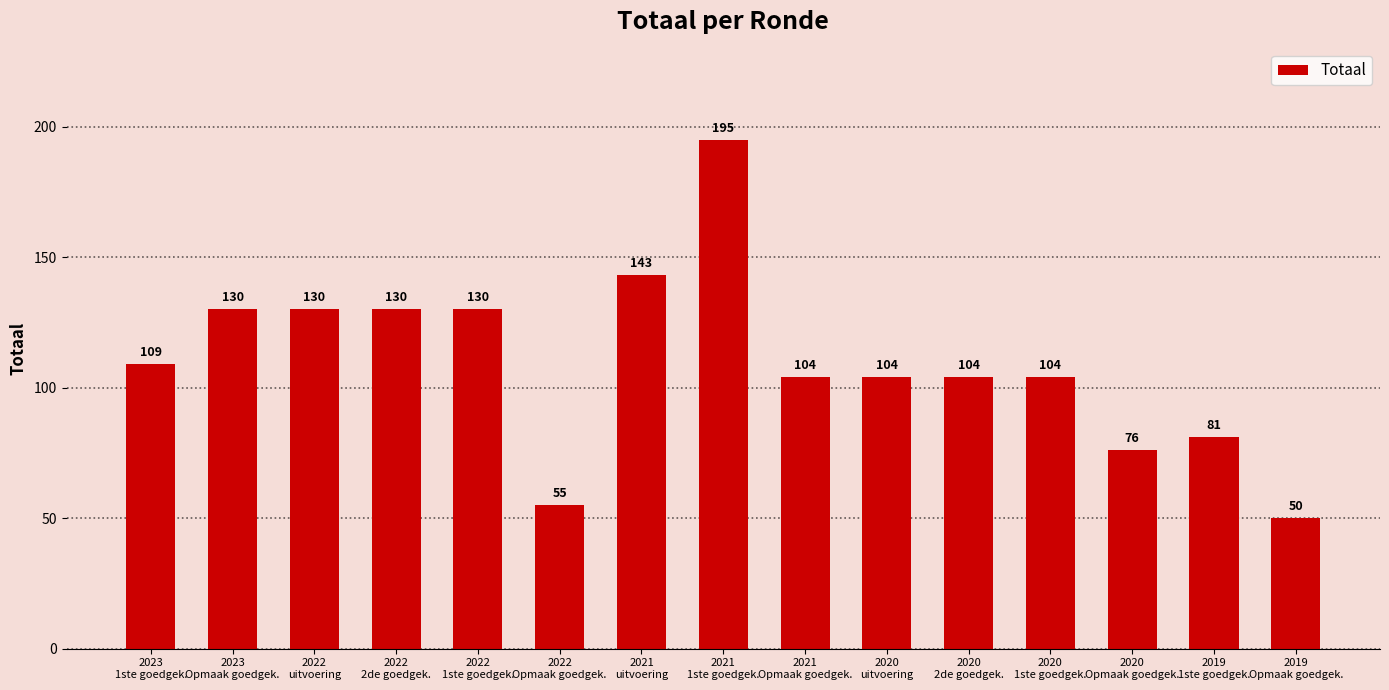

What is the value of the 4th bar from the left?

130